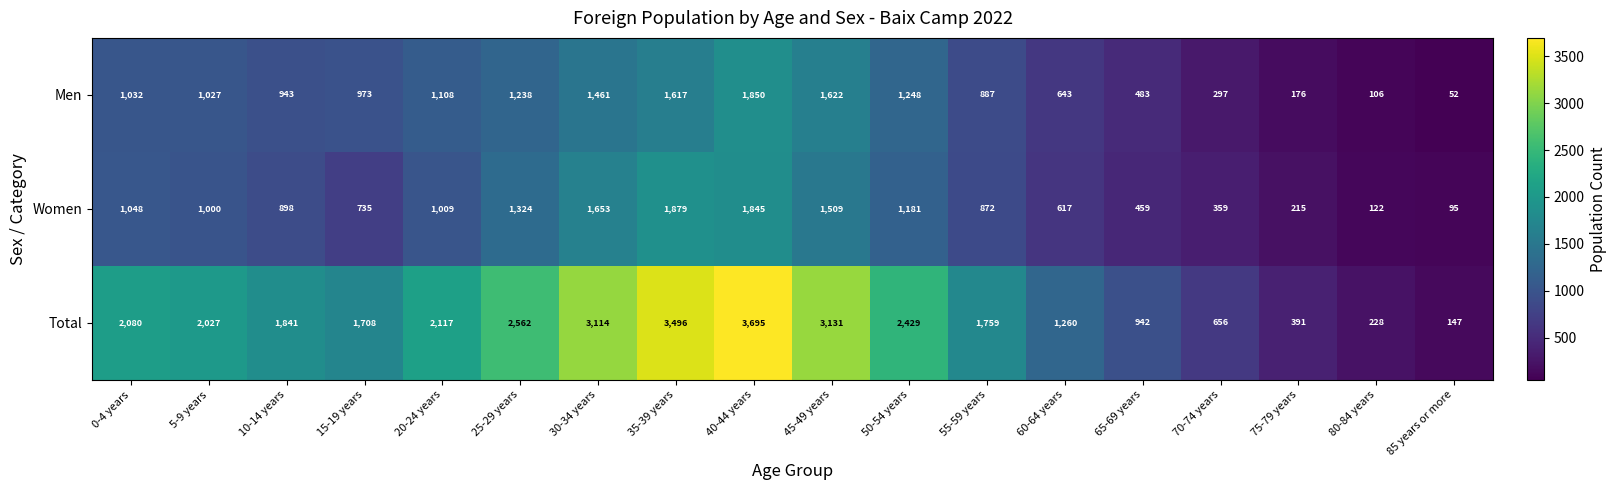

Rank the categories by Men value from lowest to highest.

85 years or more, 80-84 years, 75-79 years, 70-74 years, 65-69 years, 60-64 years, 55-59 years, 10-14 years, 15-19 years, 5-9 years, 0-4 years, 20-24 years, 25-29 years, 50-54 years, 30-34 years, 35-39 years, 45-49 years, 40-44 years